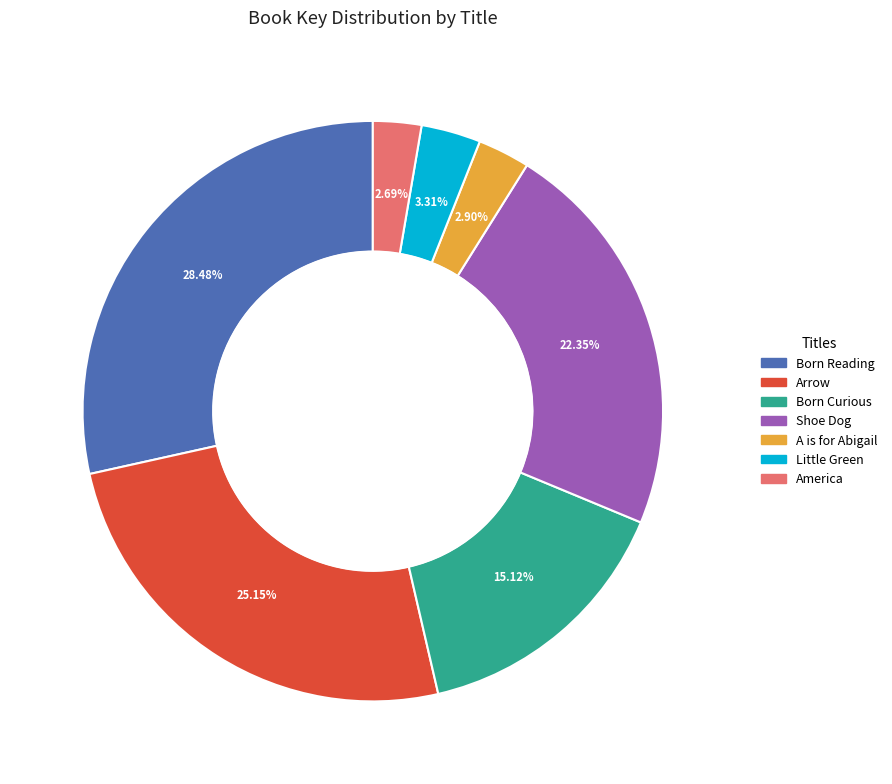

Is there a majority slice in this chart?

No